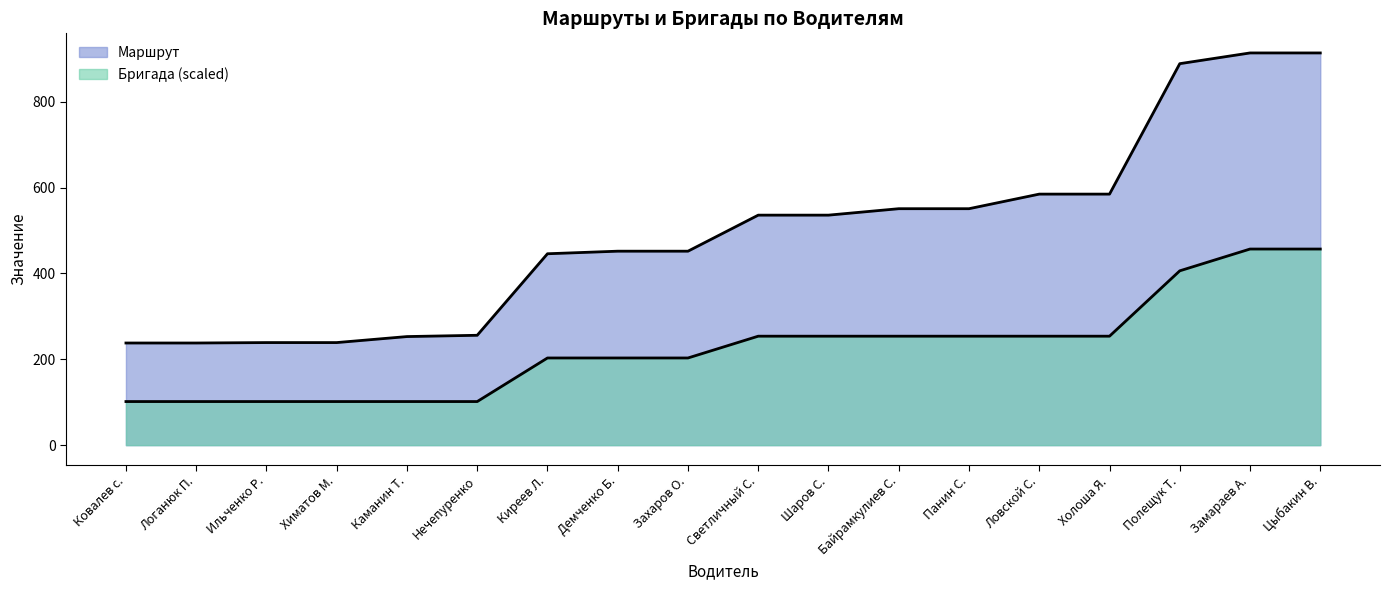

What is the value of the Бригада point at the 17th from the left?

457.0